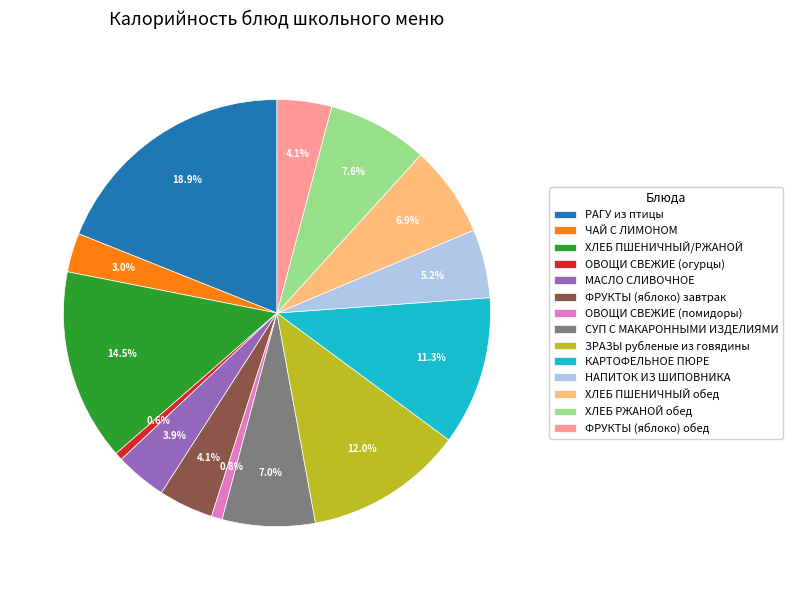

Combined, do ФРУКТЫ (яблоко) обед and СУП С МАКАРОННЫМИ ИЗДЕЛИЯМИ account for over 50%?

No